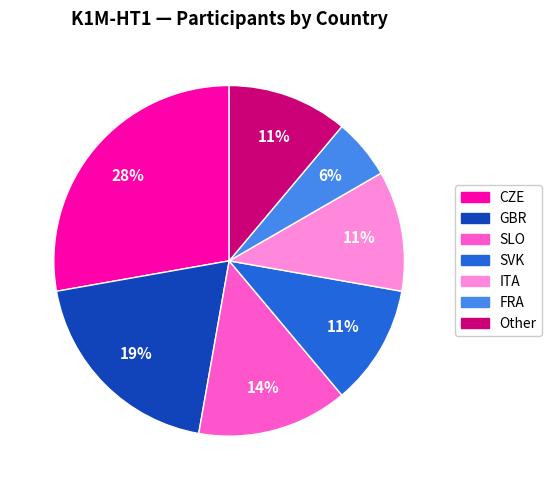

How many segments does this pie chart have?

7